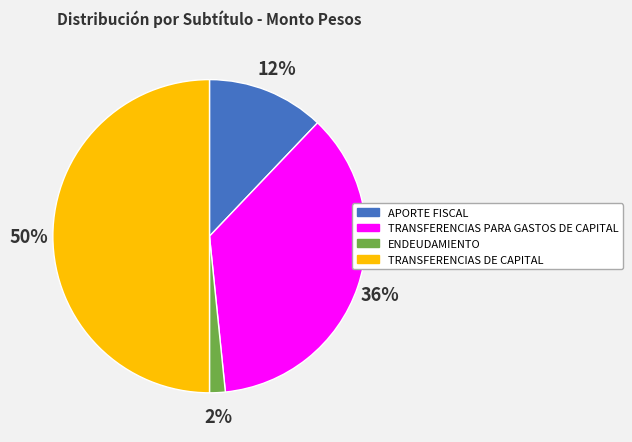

Rank the categories by value from lowest to highest.

ENDEUDAMIENTO, APORTE FISCAL, TRANSFERENCIAS PARA GASTOS DE CAPITAL, TRANSFERENCIAS DE CAPITAL